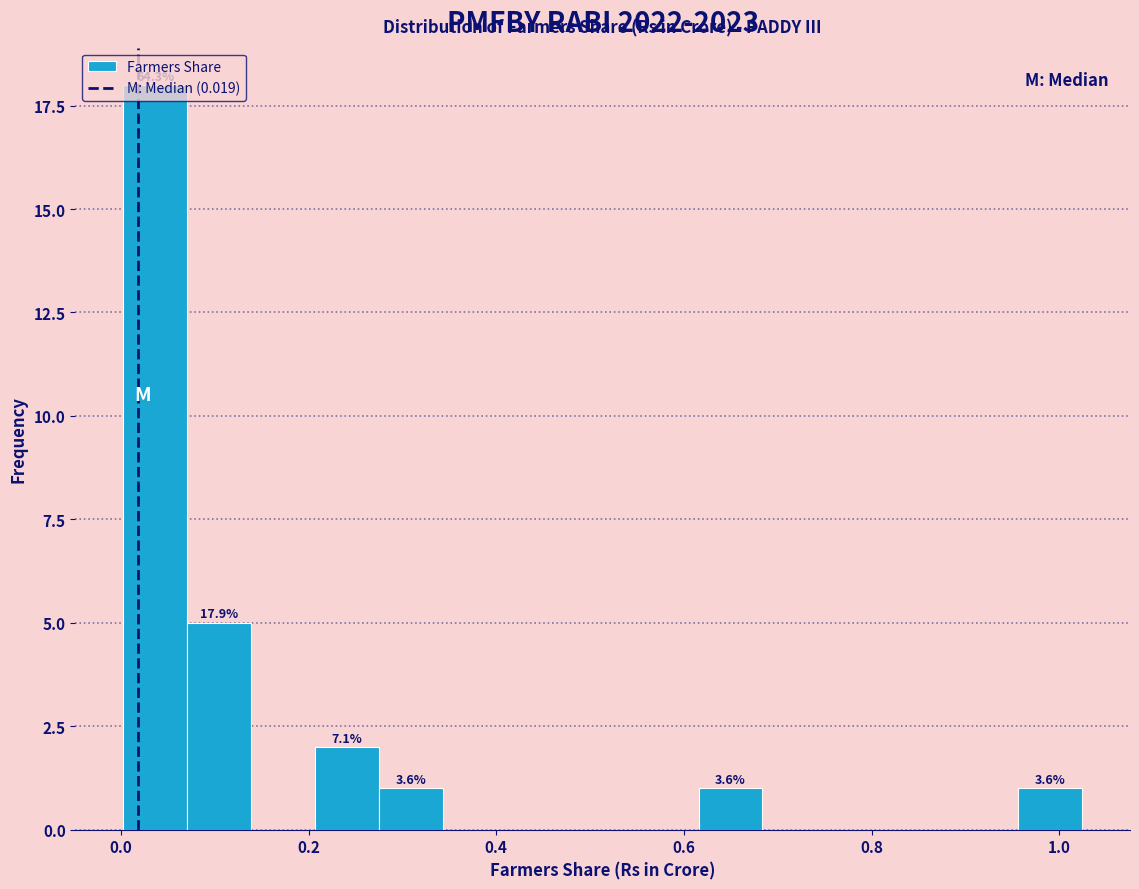

Read against the x-axis, roughly where is the centre of the tallest bar?

0.04